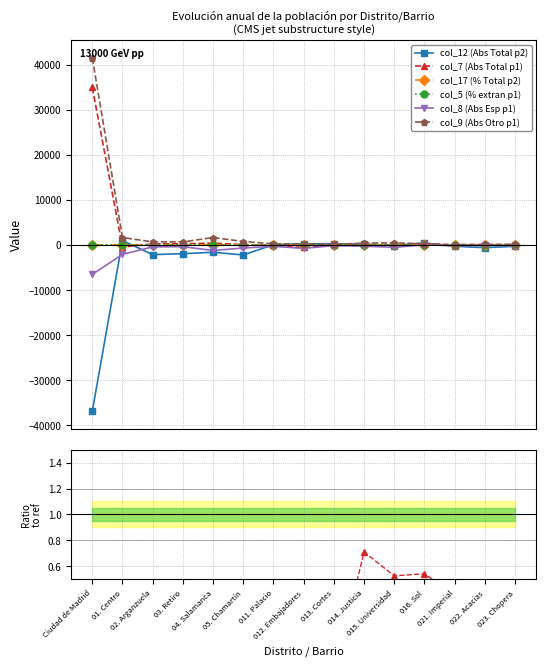

Read the col_8 (Abs Esp p1) value at 016. Sol.

-4.0